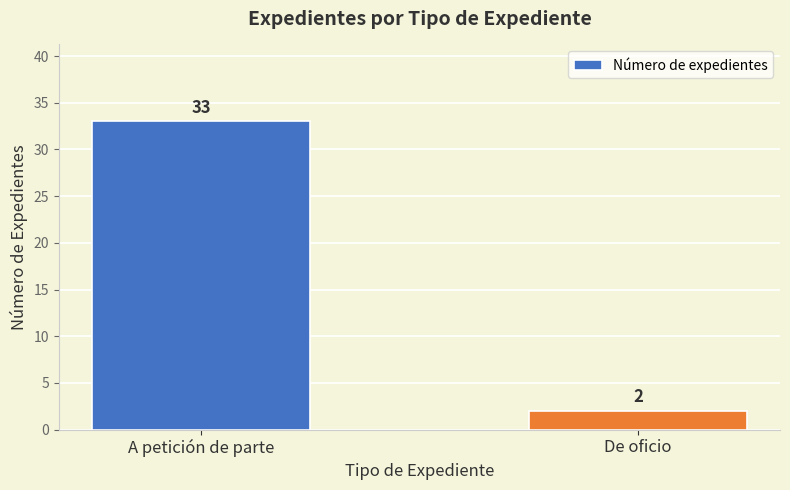

List the labels in order of value, largest first.

A petición de parte, De oficio